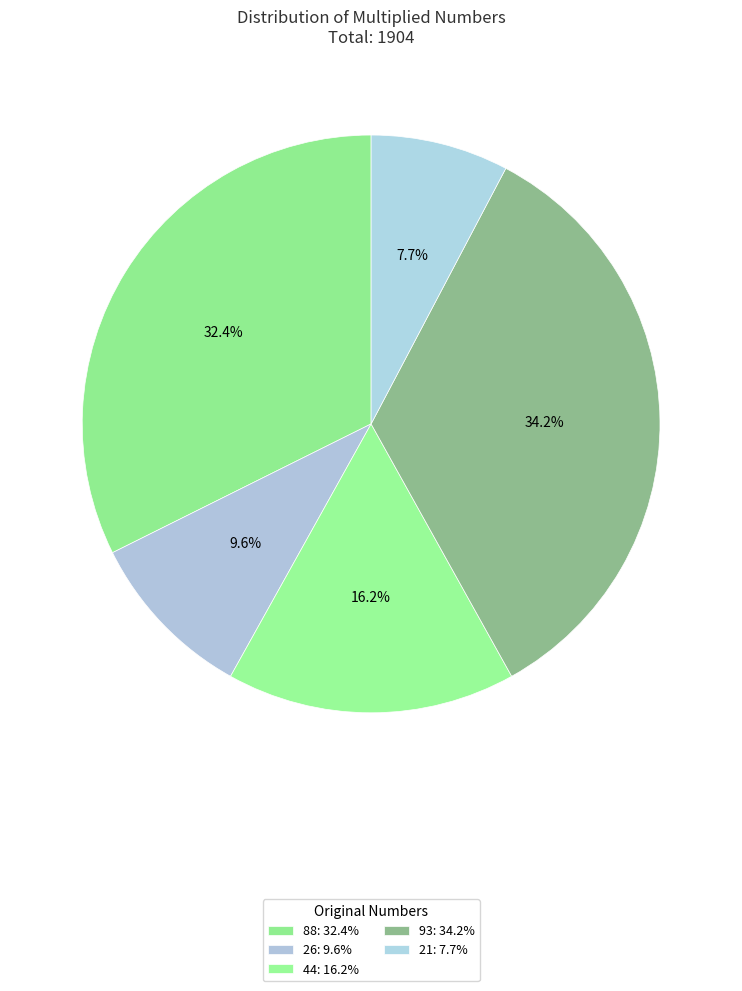

Rank the categories by value from lowest to highest.

21, 26, 44, 88, 93